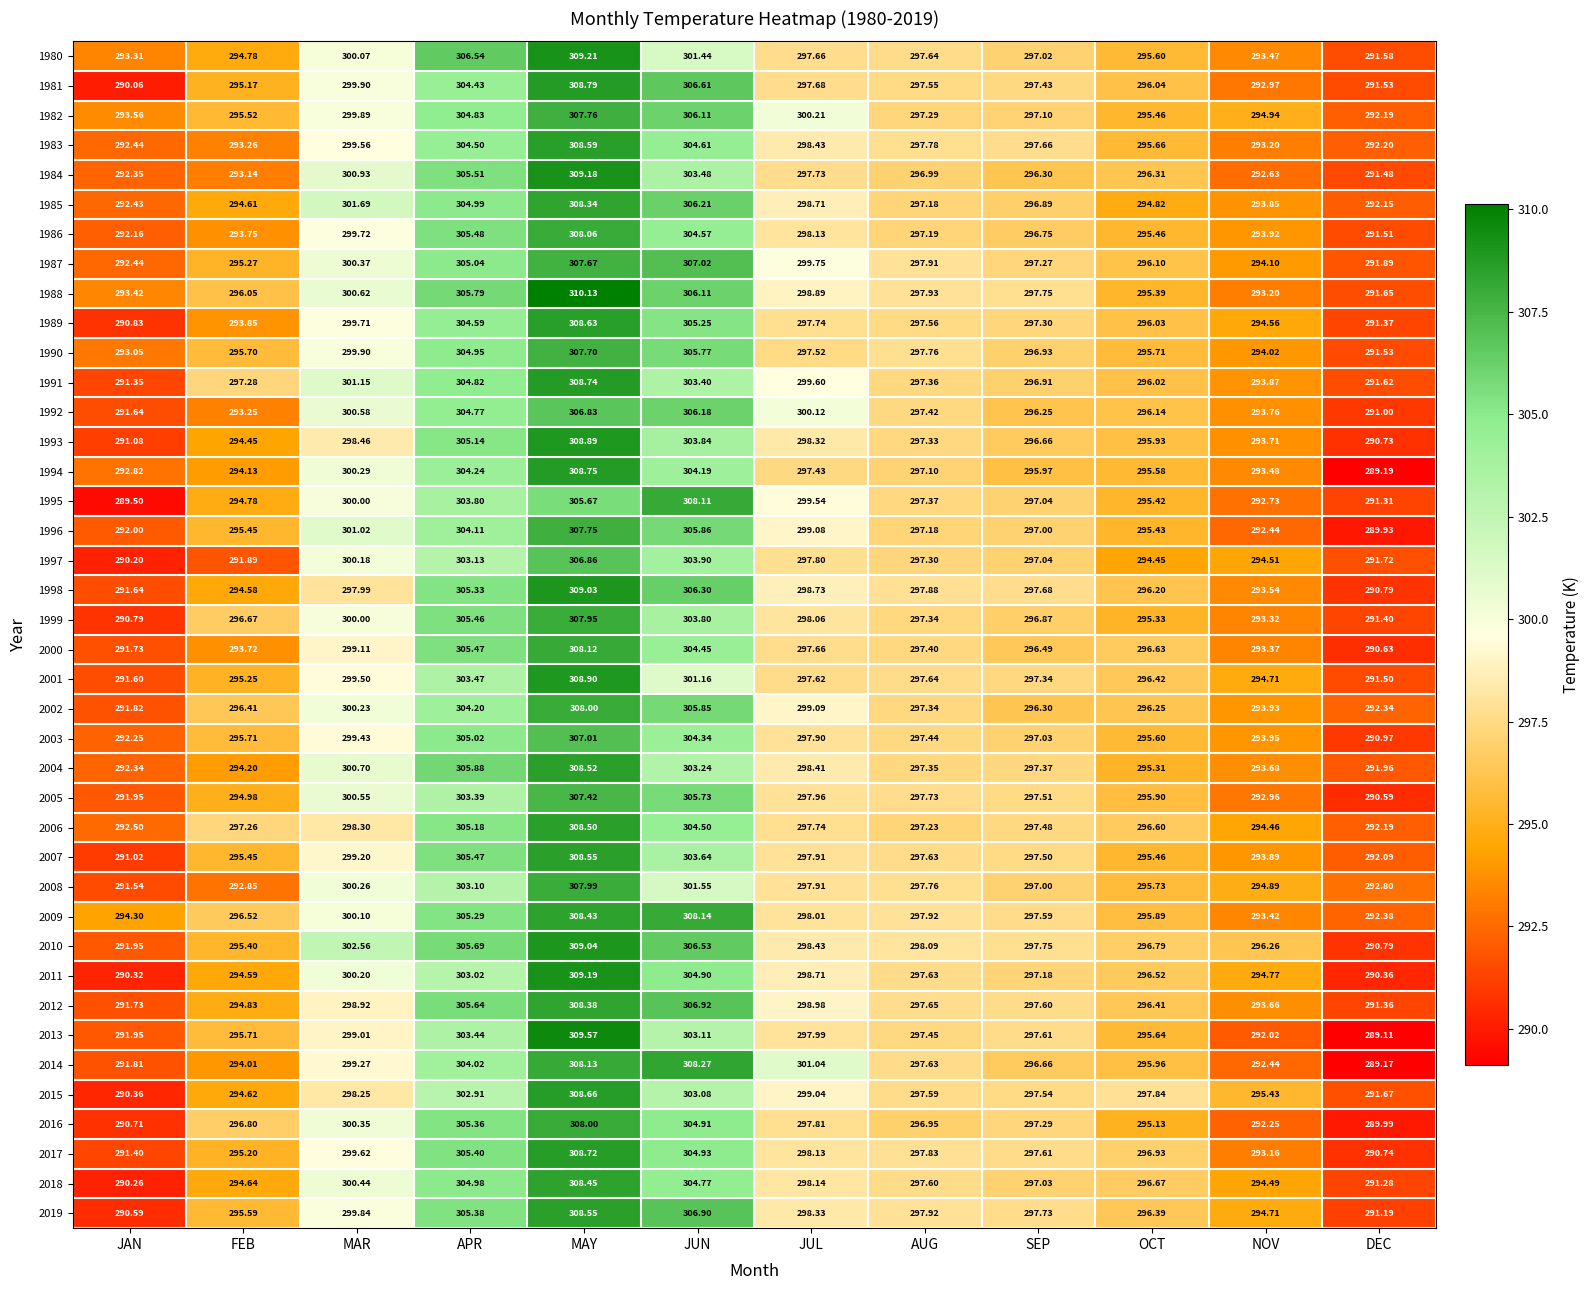

Where does the 1994 series first go above 297?

MAR